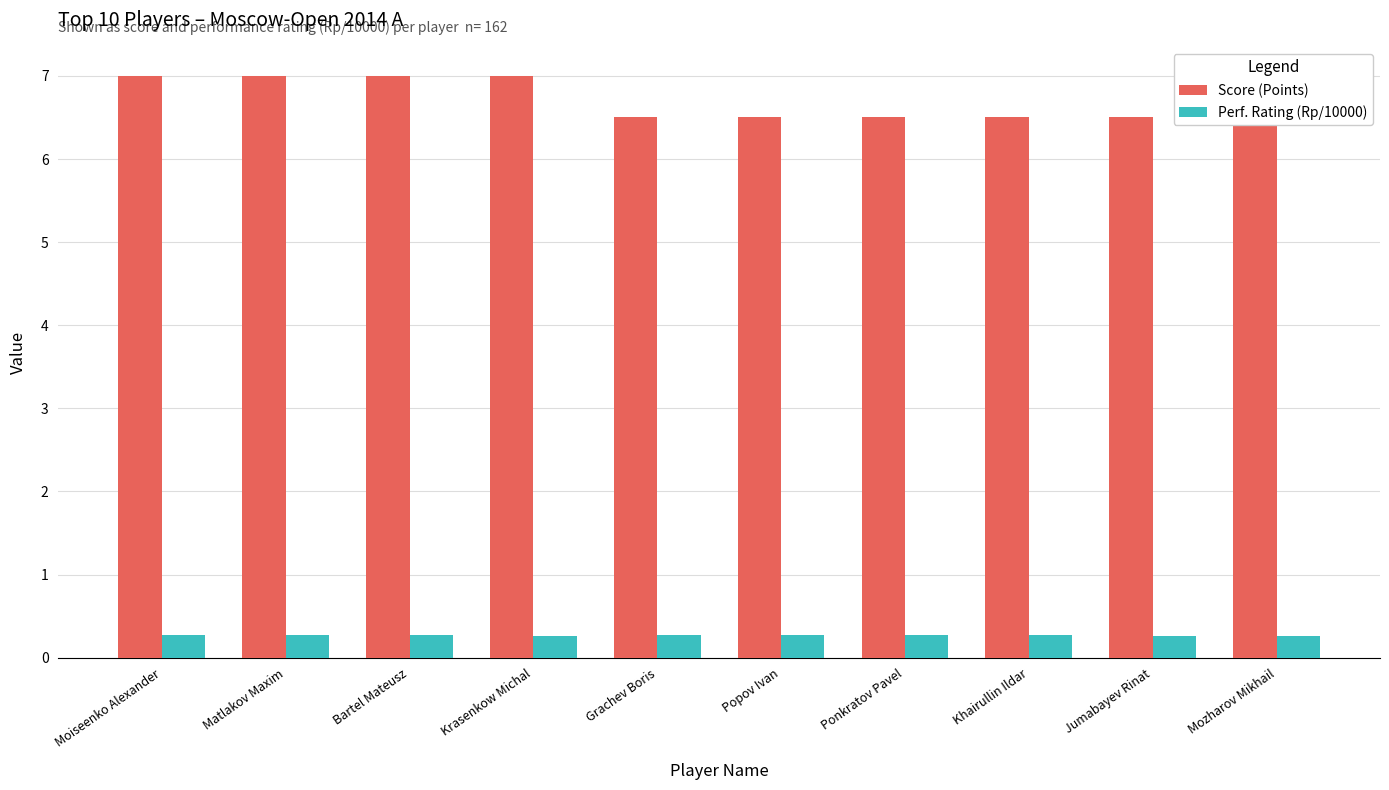

The value of Perf. Rating (Rp/10000) at Popov Ivan is 0.3. True or false?

True